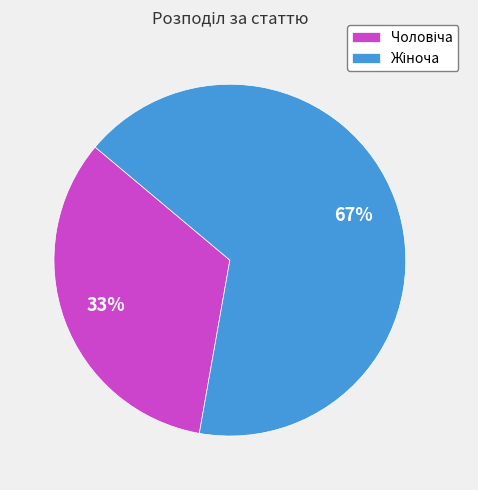

Does any single category account for the majority?

Yes